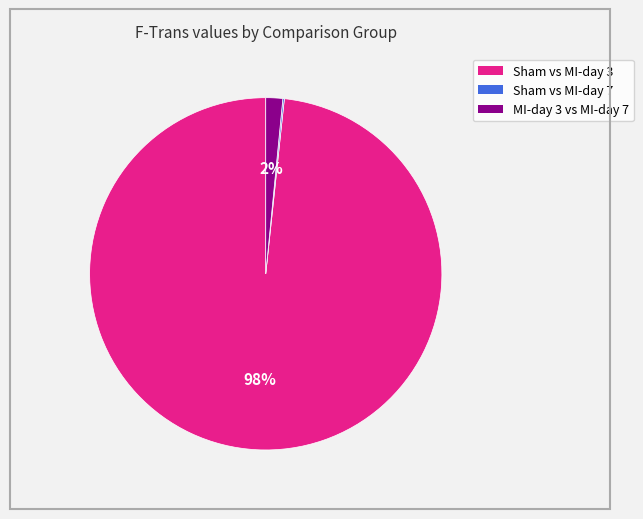

To the nearest percent, what is the difference between the largest and smallest slice percentages?

98%